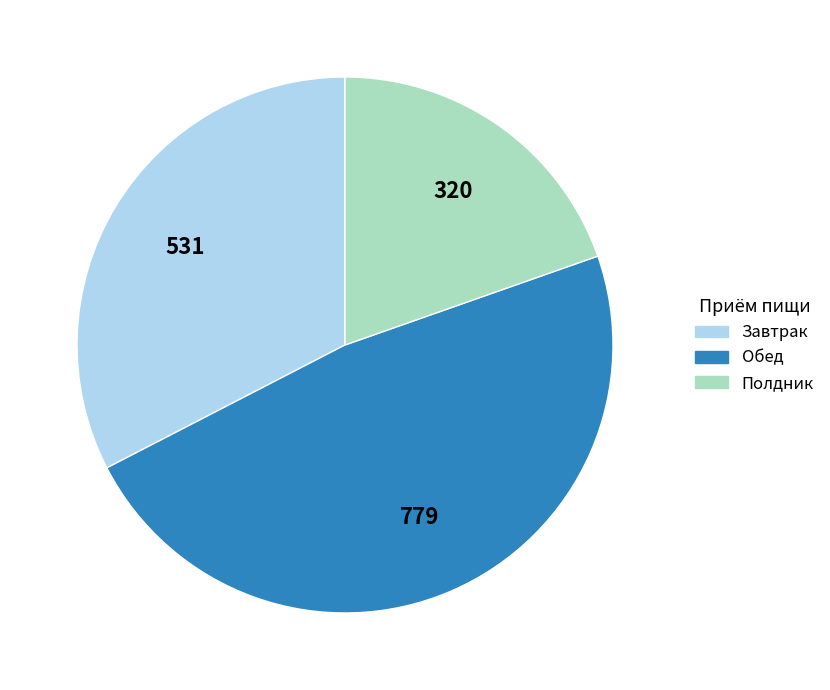

What is the ratio of the value at Завтрак to the value at Полдник?

1.7